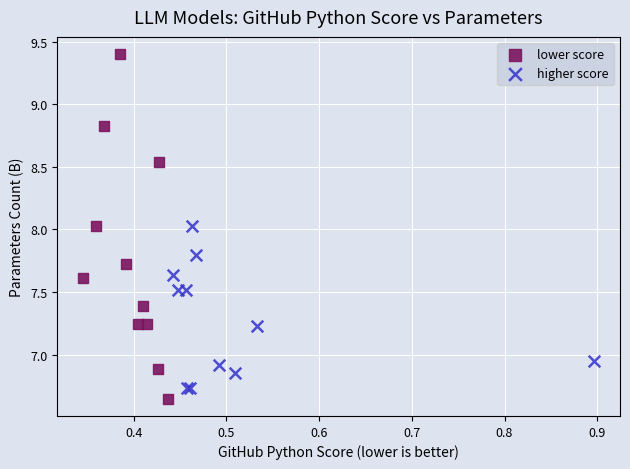

Which series reaches the minimum Y coordinate?

lower score